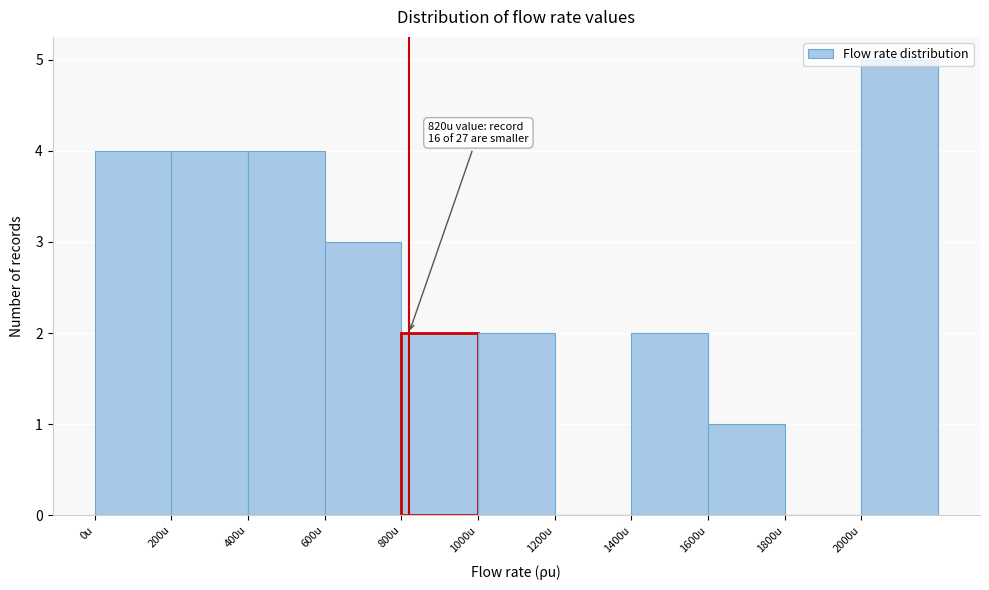

Which range on the x-axis has the tallest bar?

2000 to 2200